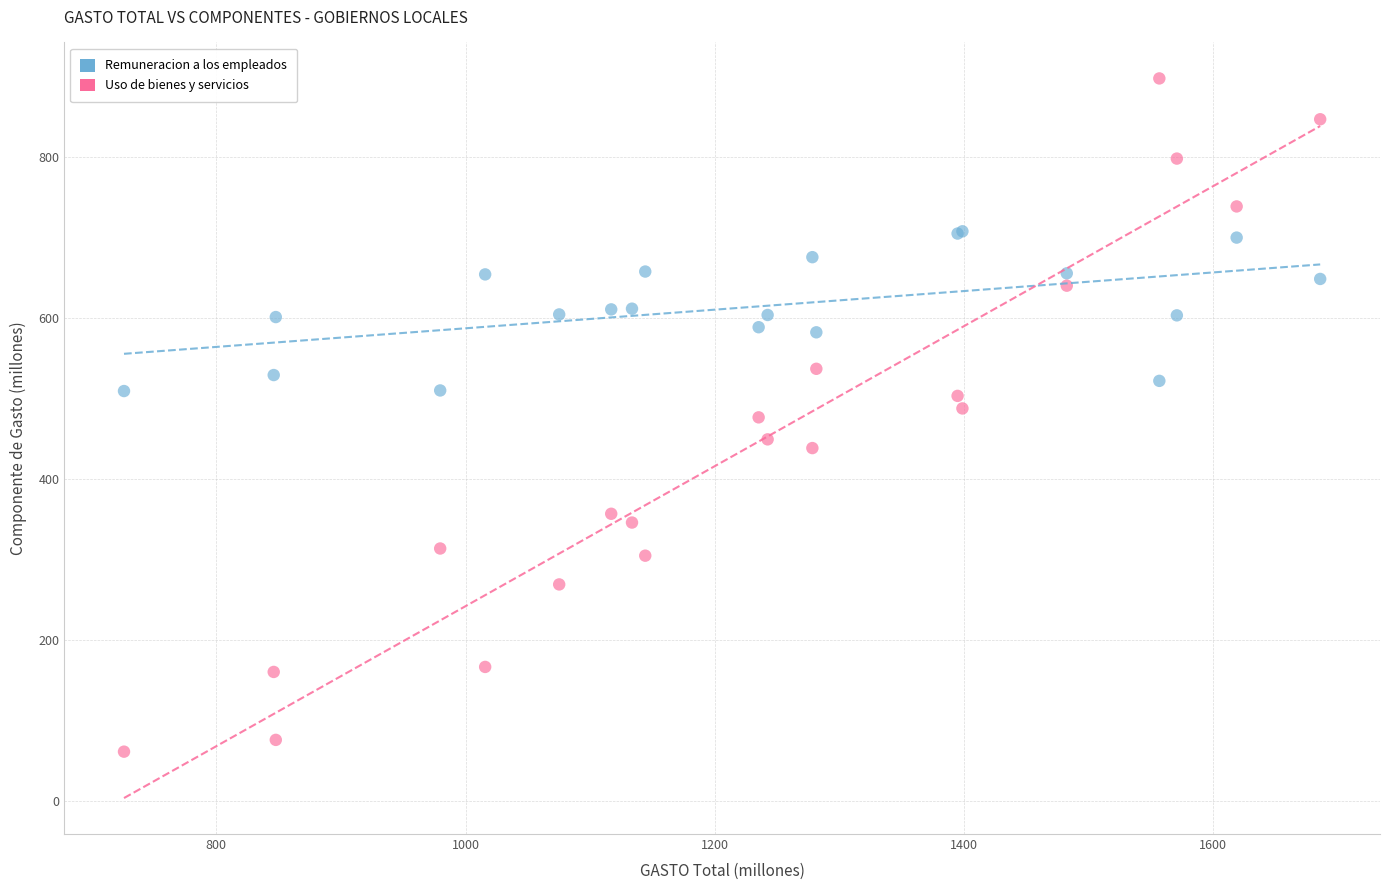

What are all the series names shown in the legend?

Remuneracion a los empleados, Uso de bienes y servicios